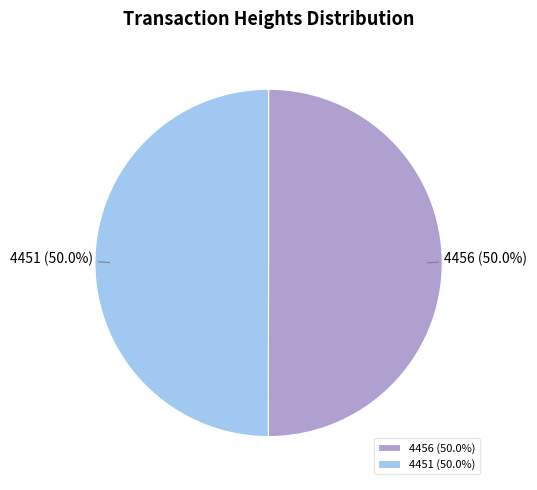

What percentage is the 4456 slice, to the nearest percent?

50%